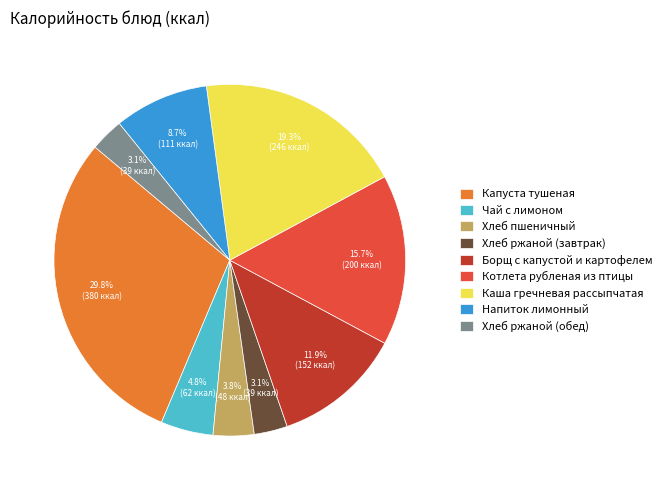

Between Каша гречневая рассыпчатая and Хлеб ржаной (завтрак), which is larger?

Каша гречневая рассыпчатая